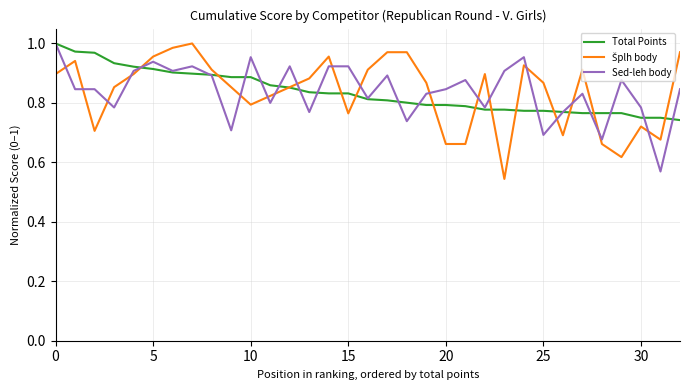

How many lines are shown in the chart?

3